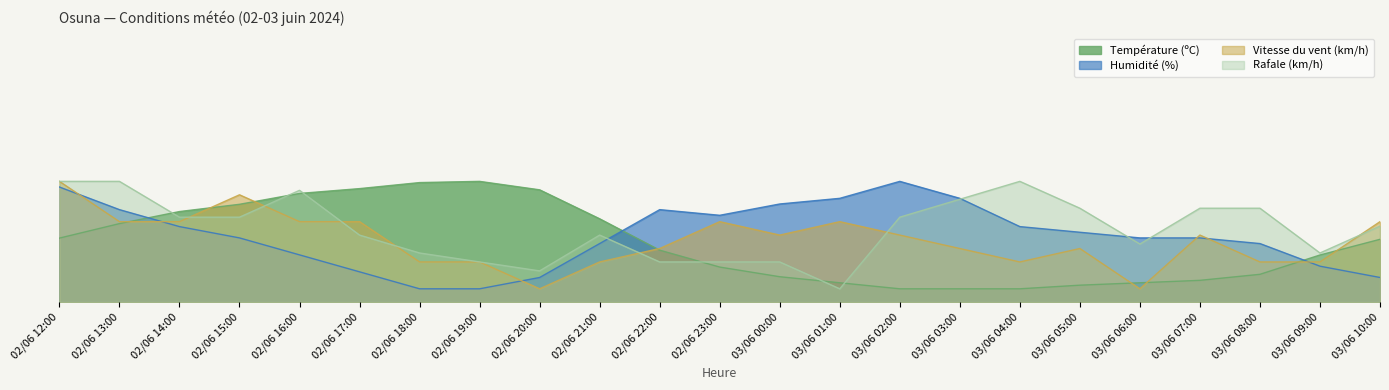

What are all the series names shown in the legend?

Température (ºC), Humidité (%), Vitesse du vent (km/h), Rafale (km/h)